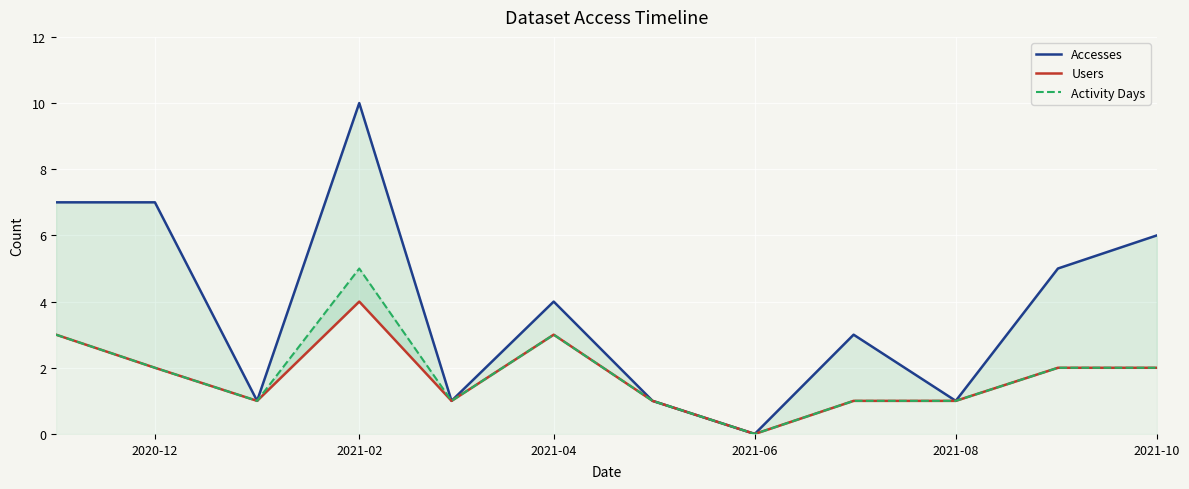

True or false: Activity Days has a value of 3 at 2021-10.

False